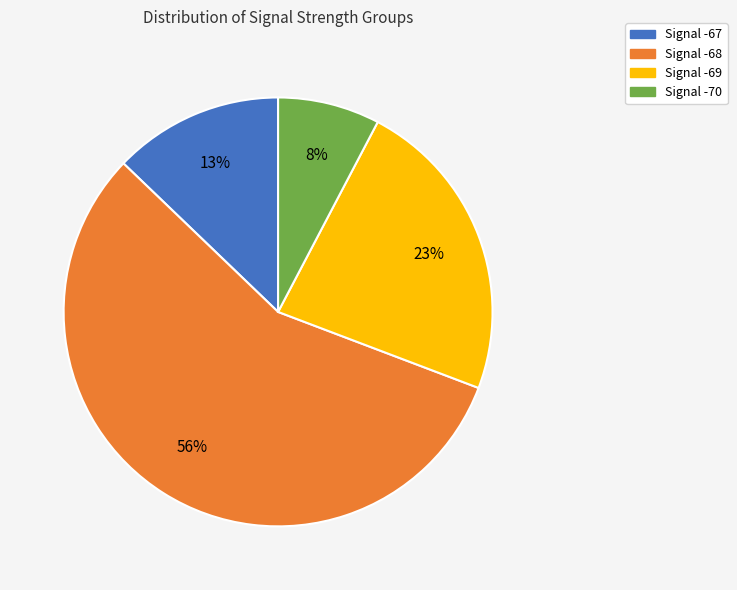

To the nearest percent, what is the average slice percentage?

25%